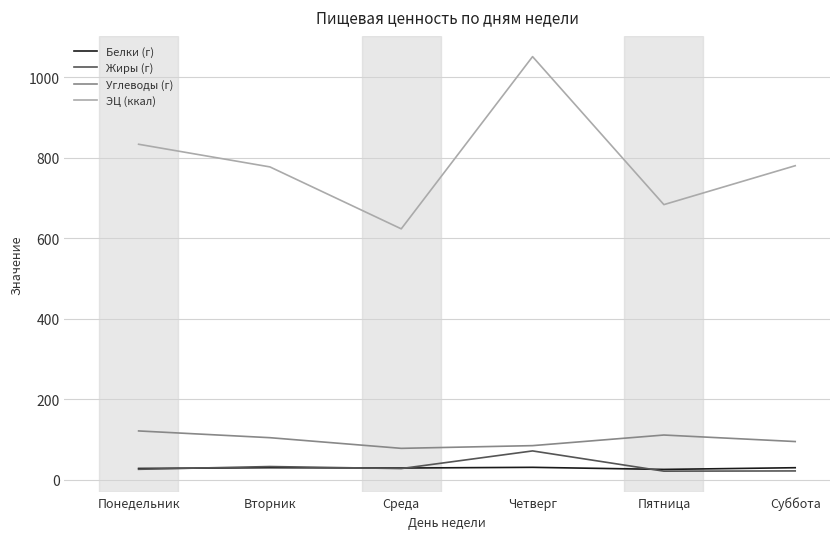

Which series has the widest spread of values?

ЭЦ (ккал)